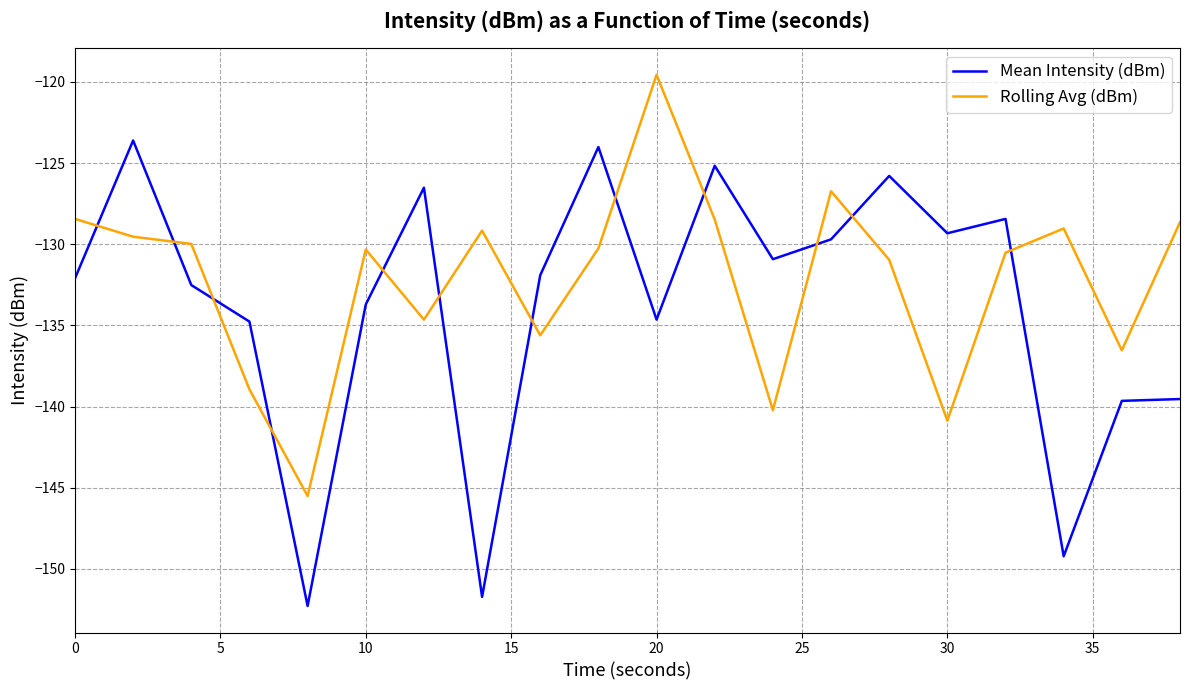

What is the maximum value for Mean Intensity (dBm)?

-123.6